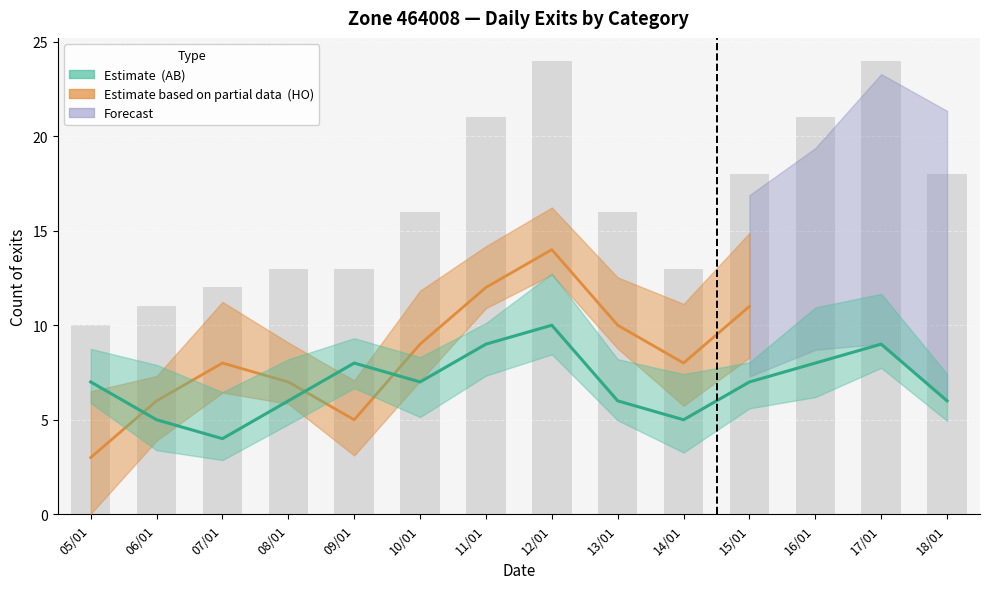

Which category has the highest value across all series?

12/01